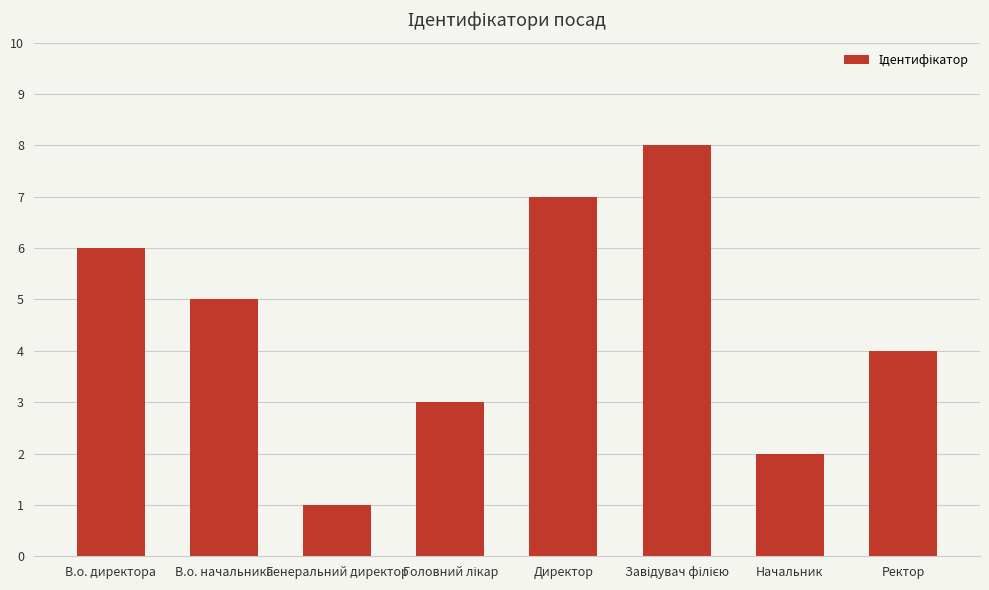

Count the number of categories in the chart.

8